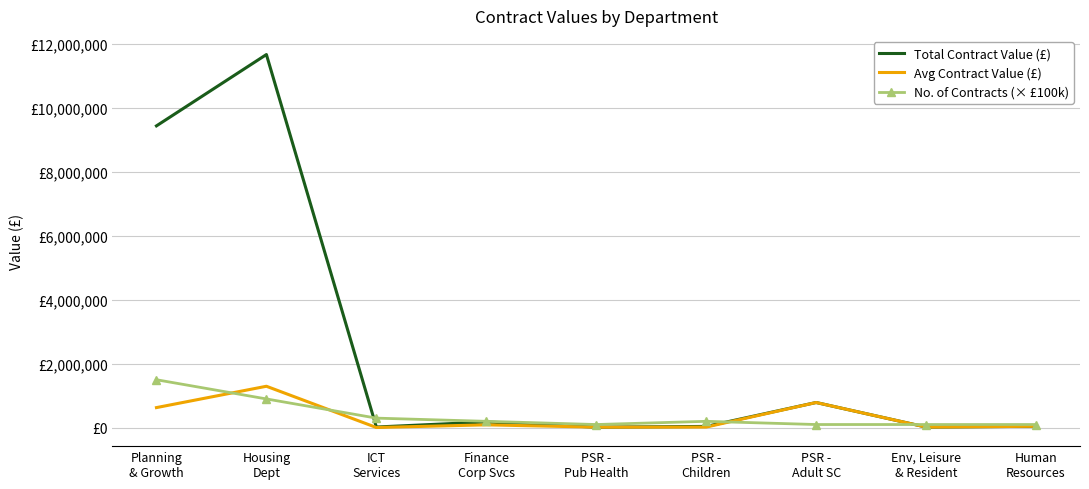

List the series in order of their peak value, highest first.

Total Contract Value (£), No. of Contracts (× £100k), Avg Contract Value (£)